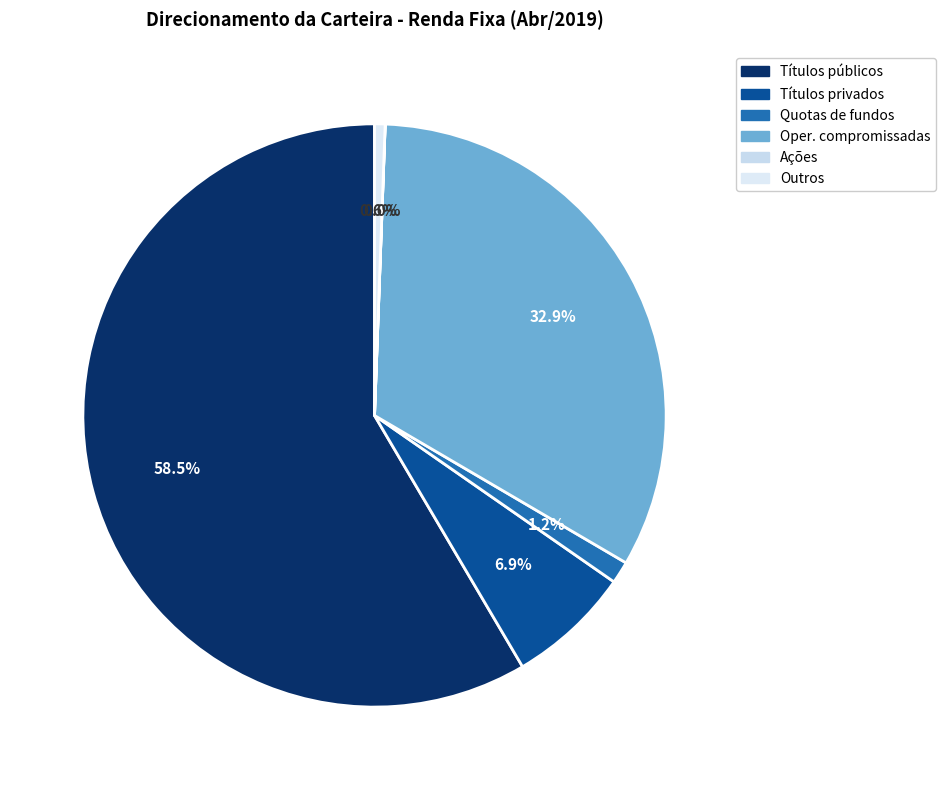

To the nearest percent, what is the difference between the Outros and Oper. compromissadas slice percentages?

32%